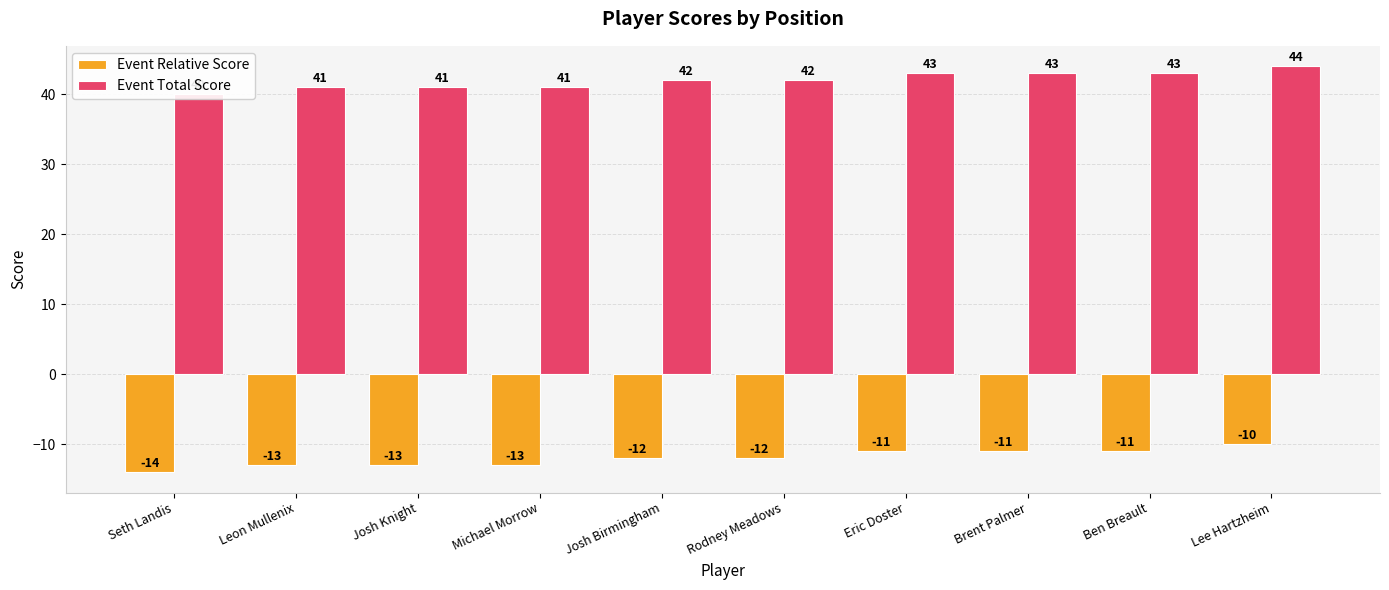

What is the label of the 2nd bar from the left?

Leon Mullenix